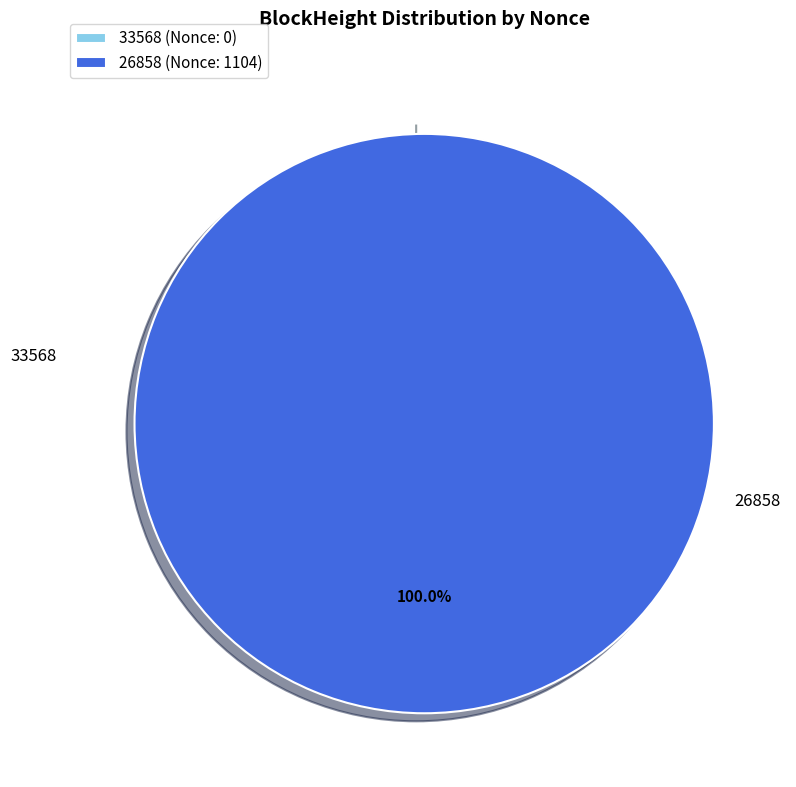

What percentage is the 26858 slice, to the nearest percent?

100%